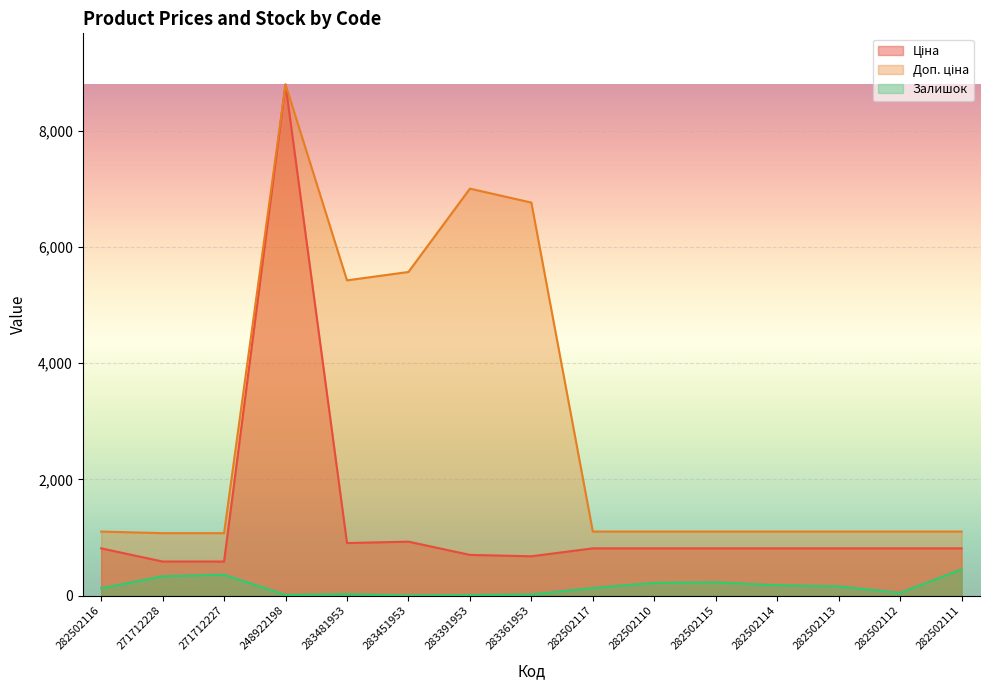

At which category does Залишок reach its first local peak?

271712227